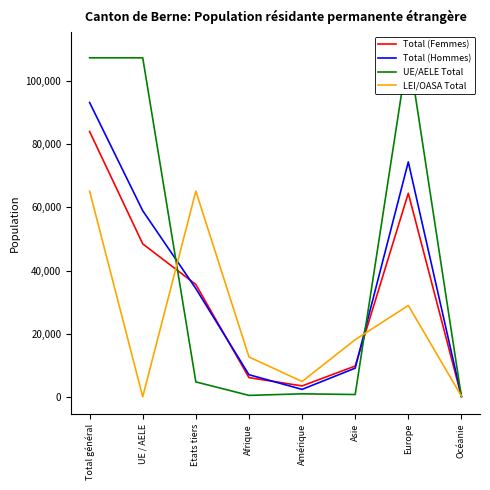

What position from the right is UE / AELE?

7